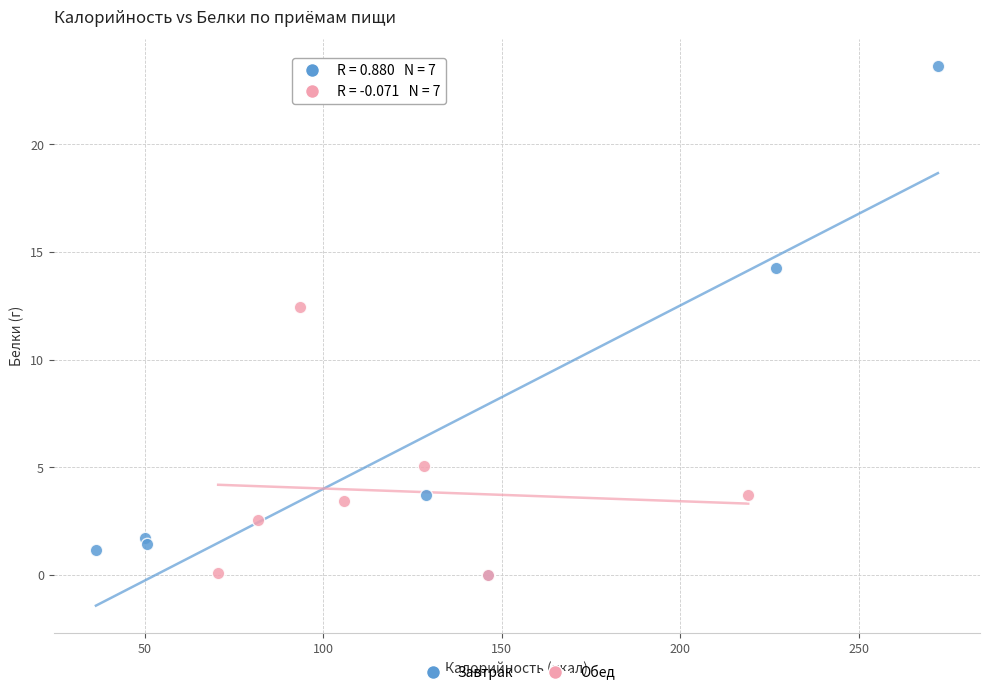

Which series reaches the maximum Y coordinate?

Завтрак